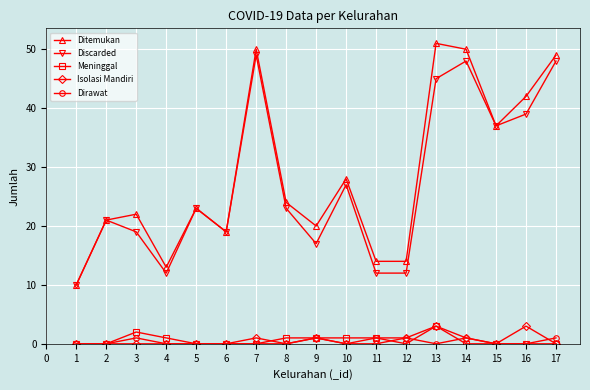

Reading left to right, list all the values displayed in this chart.

Ditemukan: 10	21	22	13	23	19	50	24	20	28	14	14	51	50	37	42	49
Discarded: 10	21	19	12	23	19	49	23	17	27	12	12	45	48	37	39	48
Meninggal: 0	0	2	1	0	0	0	1	1	1	1	0	3	0	0	0	0
Isolasi Mandiri: 0	0	0	0	0	0	1	0	1	0	0	1	3	1	0	3	0
Dirawat: 0	0	1	0	0	0	0	0	1	0	1	1	0	1	0	0	1